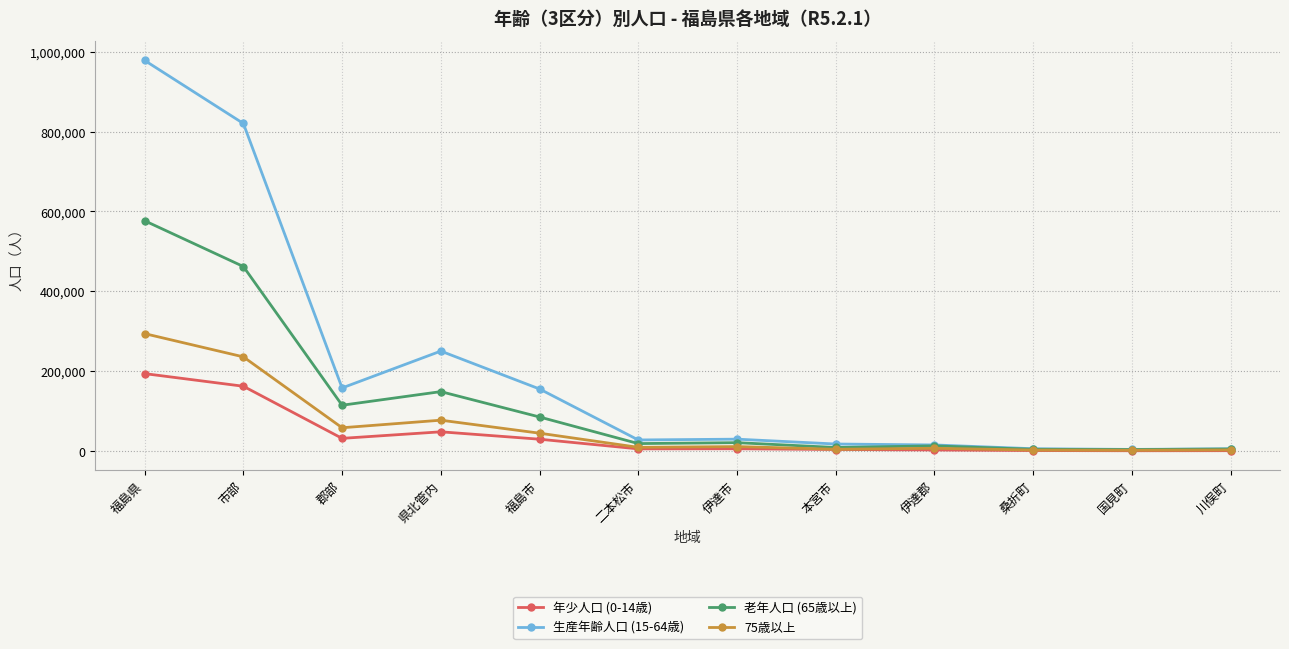

List the series in order of their peak value, highest first.

生産年齢人口 (15-64歳), 老年人口 (65歳以上), 75歳以上, 年少人口 (0-14歳)